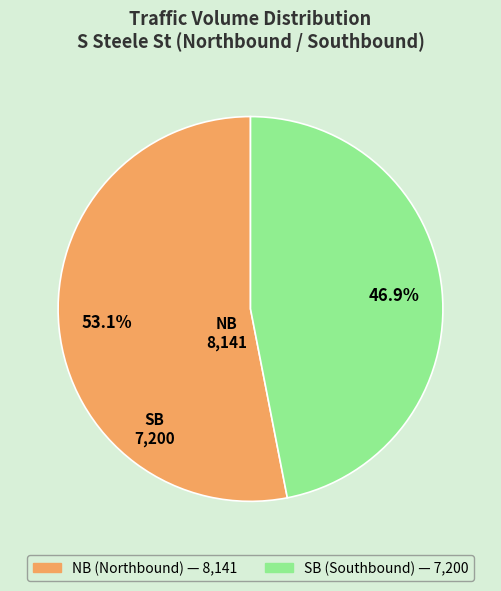

What is the smallest slice in the pie chart?

SB